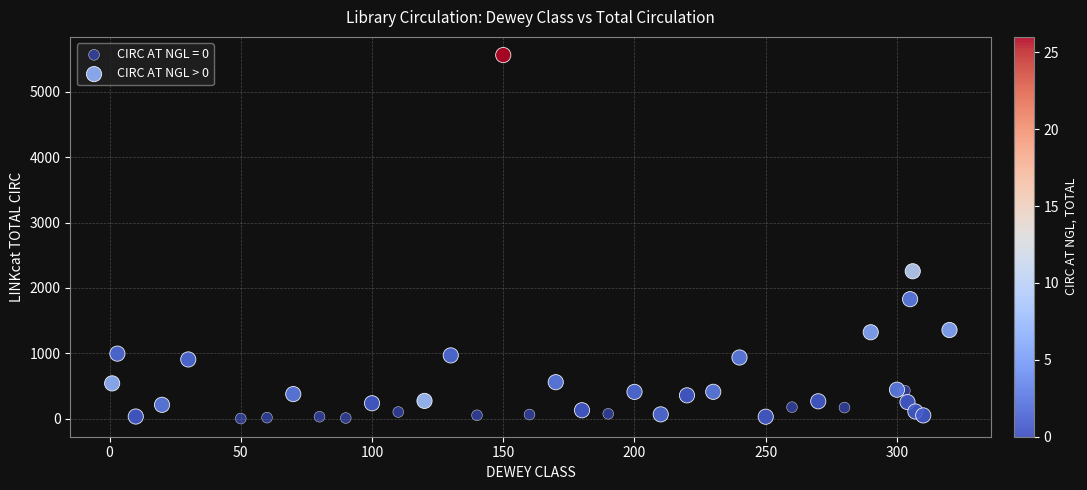

Which series has the largest Y range (max minus min)?

CIRC AT NGL > 0